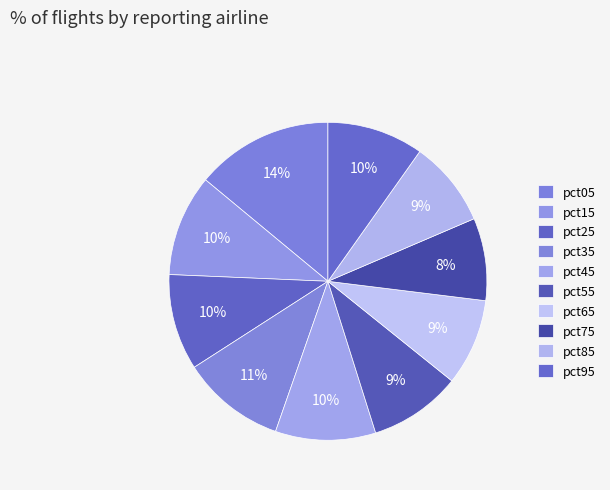

How many segments does this pie chart have?

10